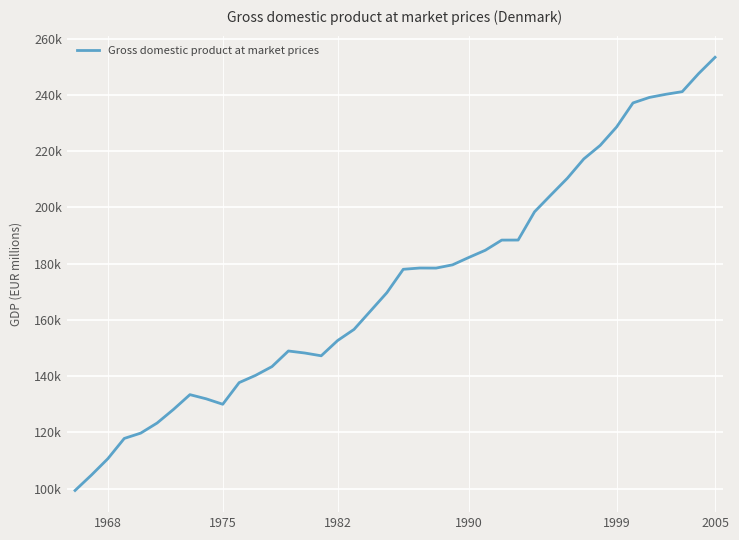

Does the chart display data point markers on the line(s)?

No